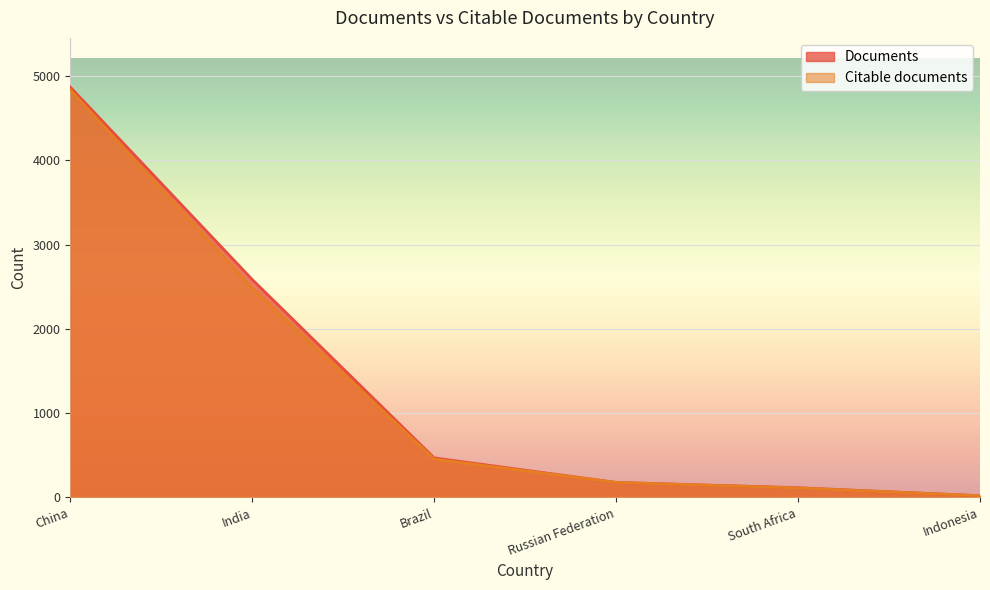

Read the Documents value at India, to the nearest 50.

2600